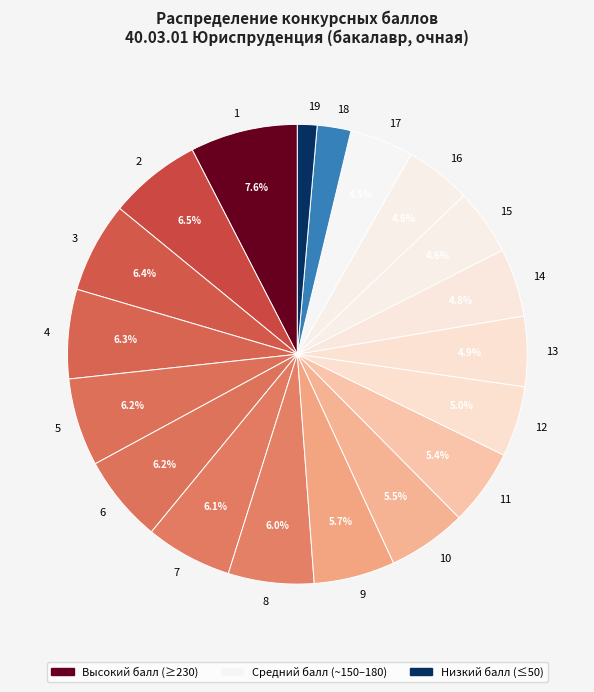

The 7 slice represents 13% of the pie. True or false?

False